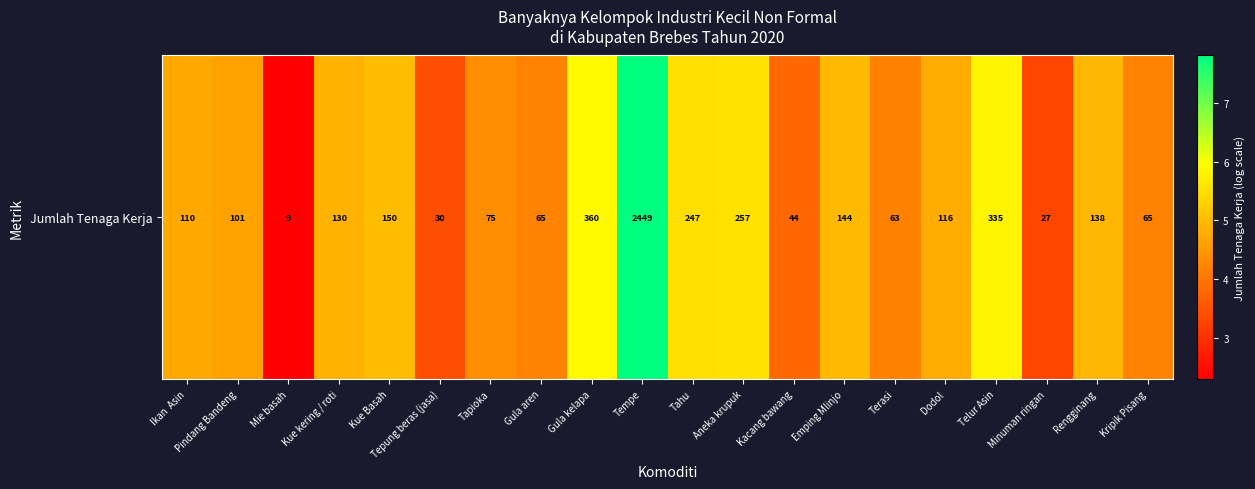

Rank the categories by value from highest to lowest.

Tempe, Gula kelapa, Telur Asin, Aneka krupuk, Tahu, Kue Basah, Emping Mlinjo, Rengginang, Kue kering / roti, Dodol, Ikan  Asin, Pindang Bandeng, Tapioka, Gula aren, Kripik Pisang, Terasi, Kacang bawang, Tepung beras (jasa), Minuman ringan, Mie basah